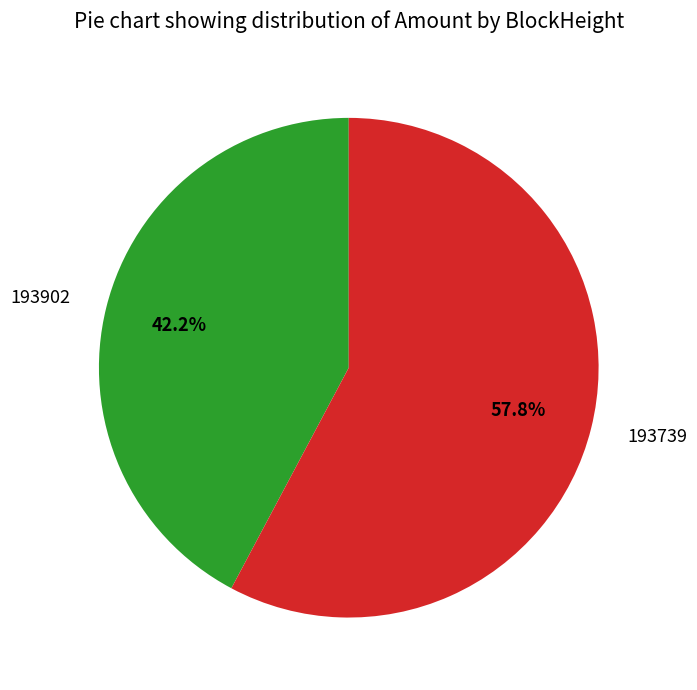

Which category has the smallest portion of the pie?

193902